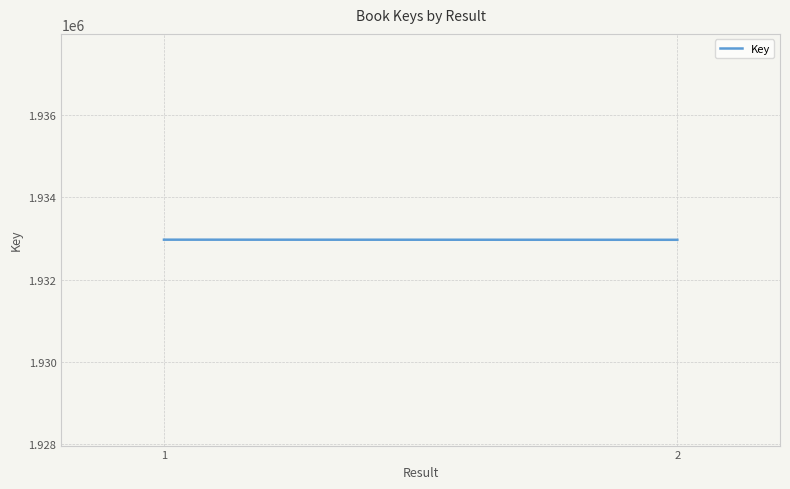

What is the approximate value at 2?

1932968